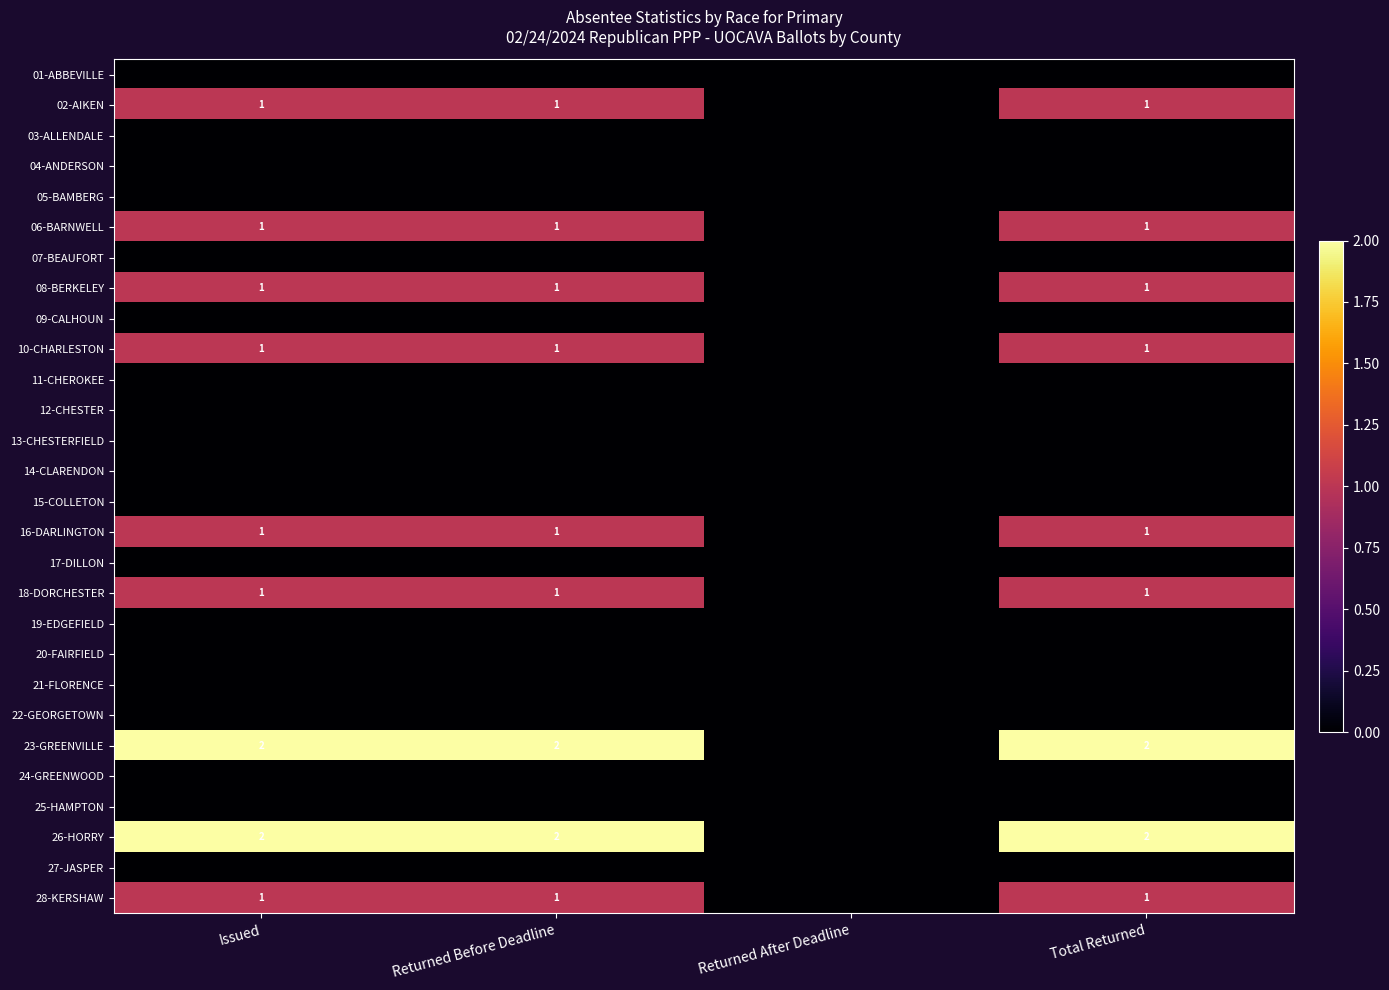

The value of 26-HORRY at Returned Before Deadline is 1. True or false?

False